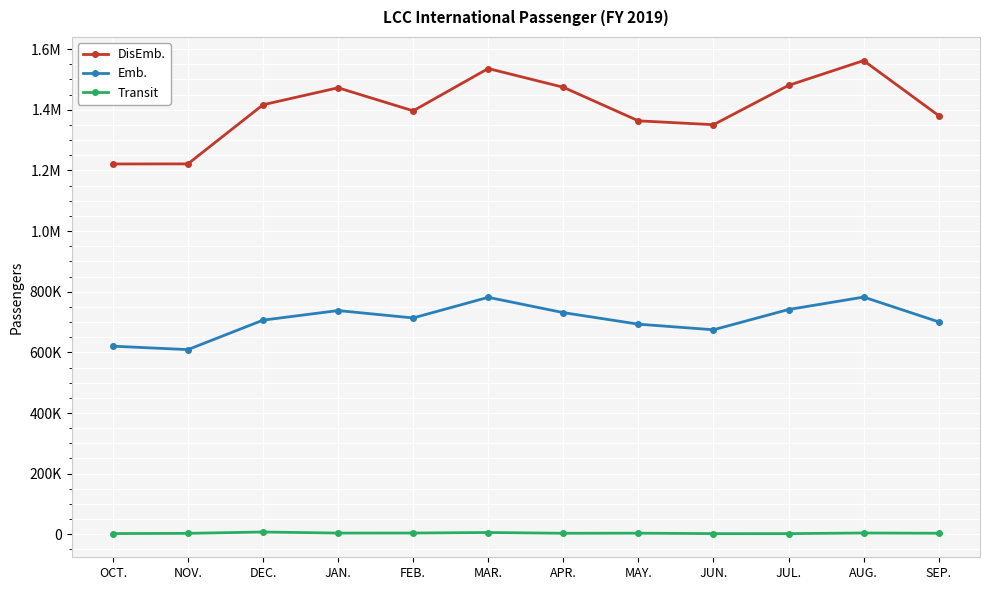

What is the difference between the DisEmb. values at OCT. and NOV.?

330